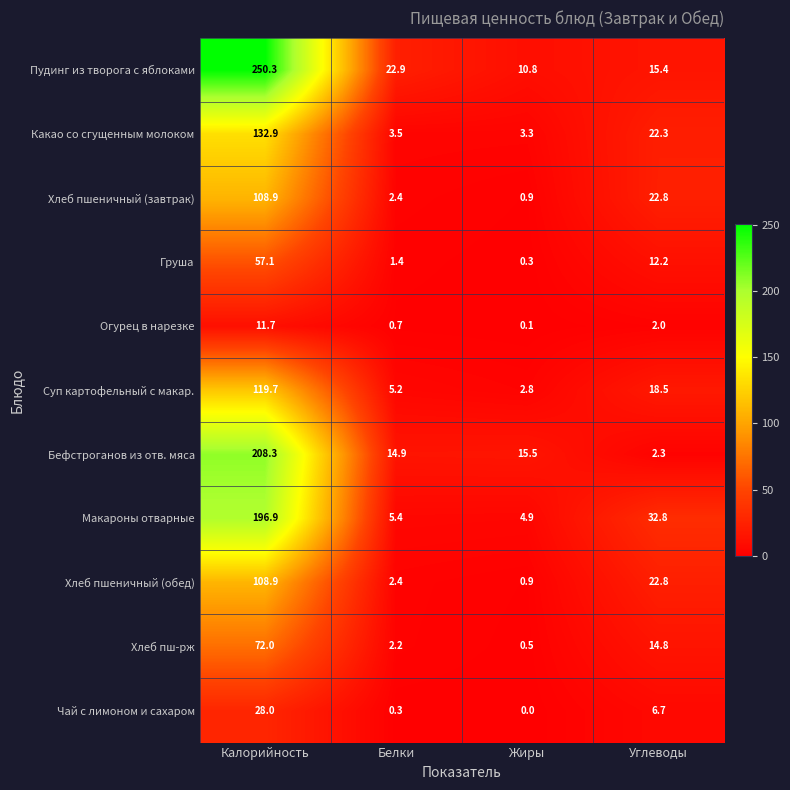

Which category has the highest value across all series?

Калорийность